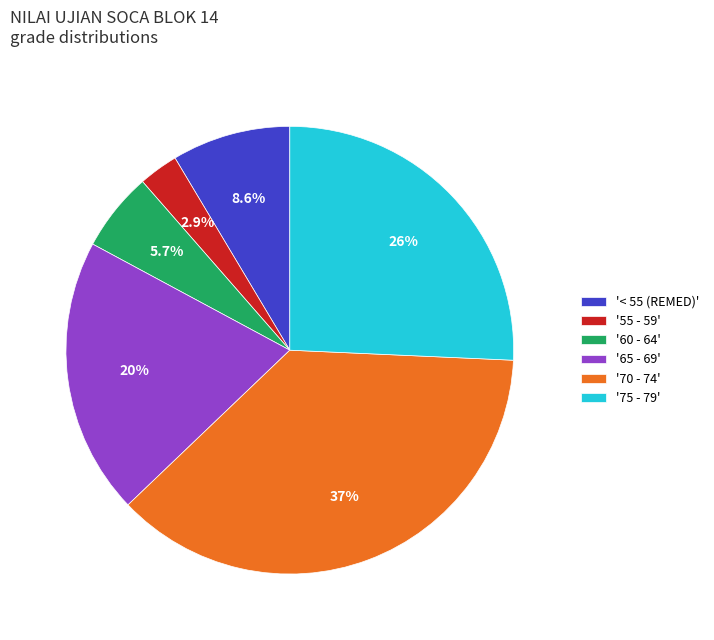

Approximately how many times larger is the value at '65 - 69' compared to '75 - 79'?

0.8